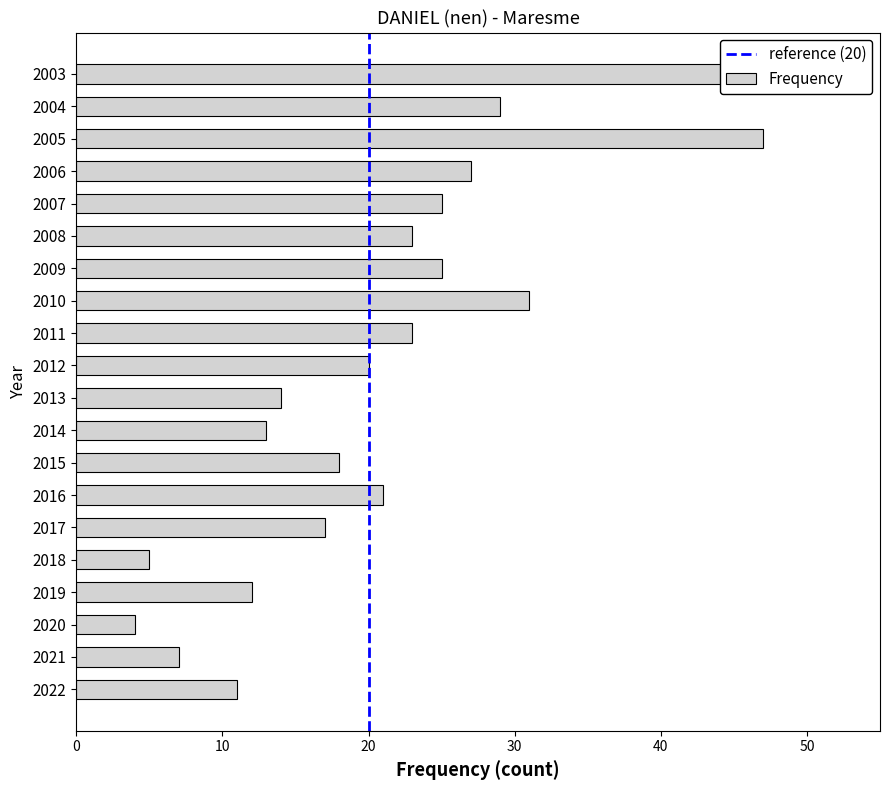

What is the ratio of the value at 2013 to the value at 2011?

0.6